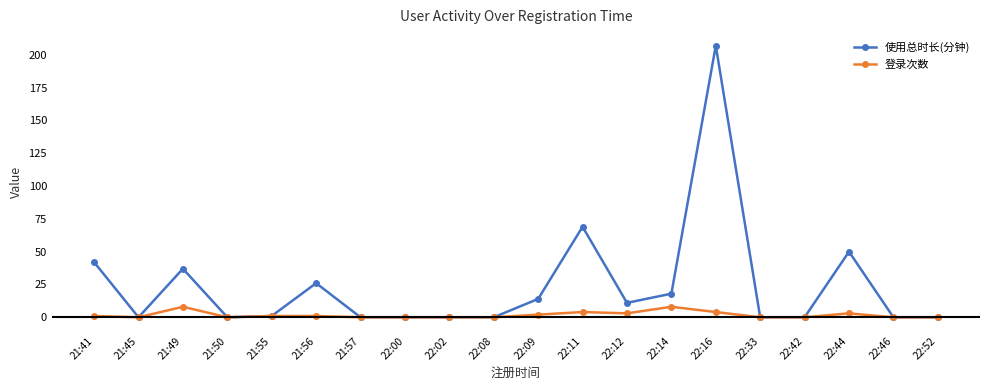

The 登录次数 series shows 0 at 21:57. True or false?

True